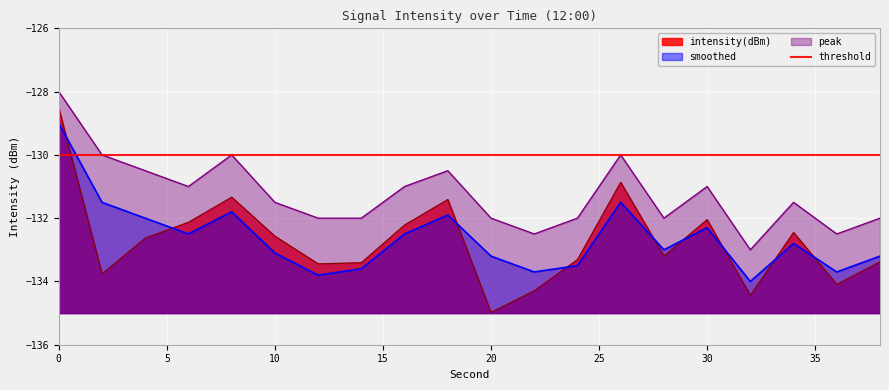

What is the value of the smoothed point at the 13th from the left?

-133.5